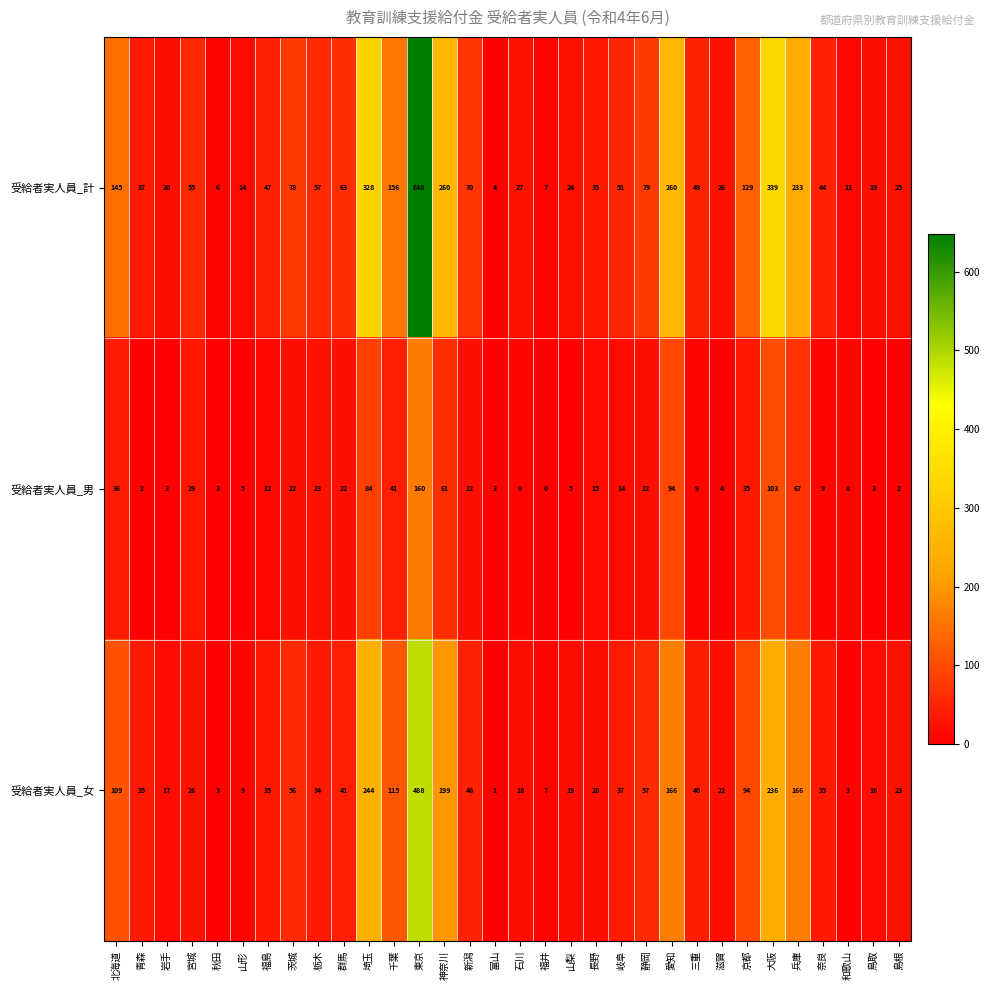

Which series has the largest range (max minus min)?

受給者実人員_計